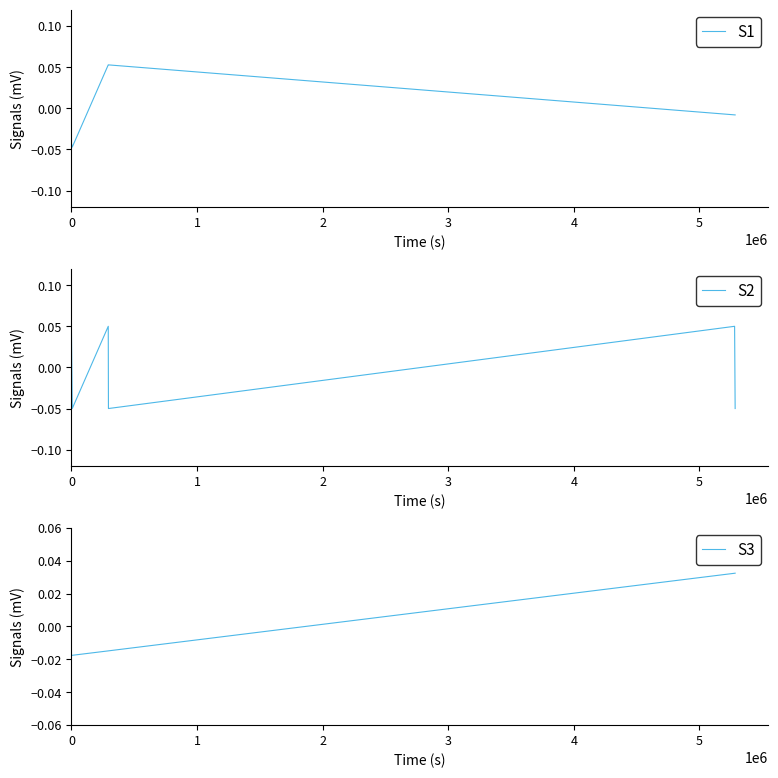

After their last crossing, which series has the higher values: S2 or S1?

S1